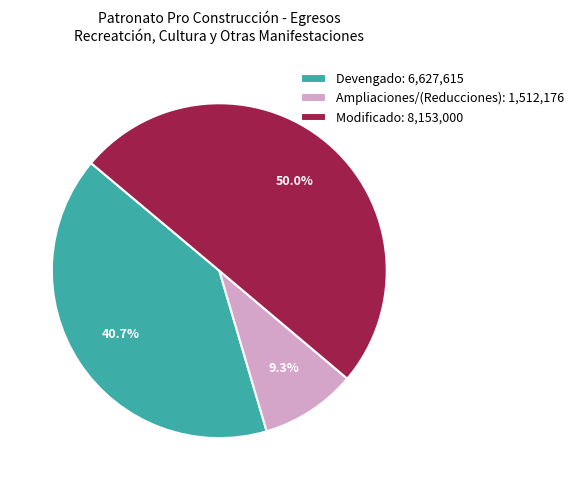

Approximately how many times larger is the value at Ampliaciones/(Reducciones) compared to Devengado?

0.2